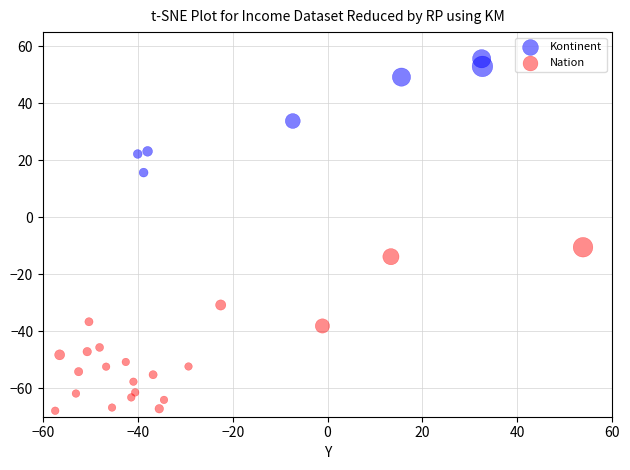

Which series contains the highest Y value?

Kontinent